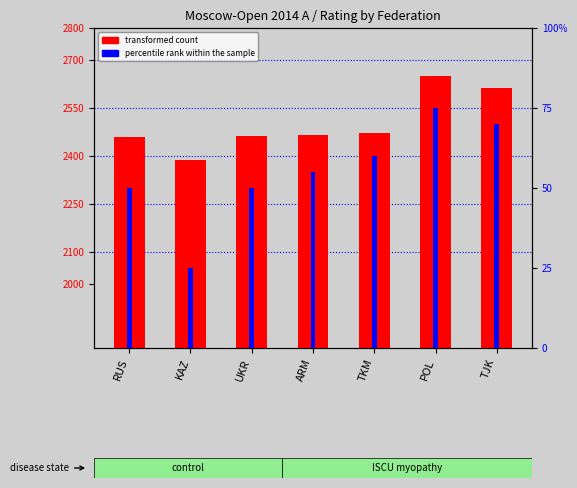

Count the number of categories in the chart.

7